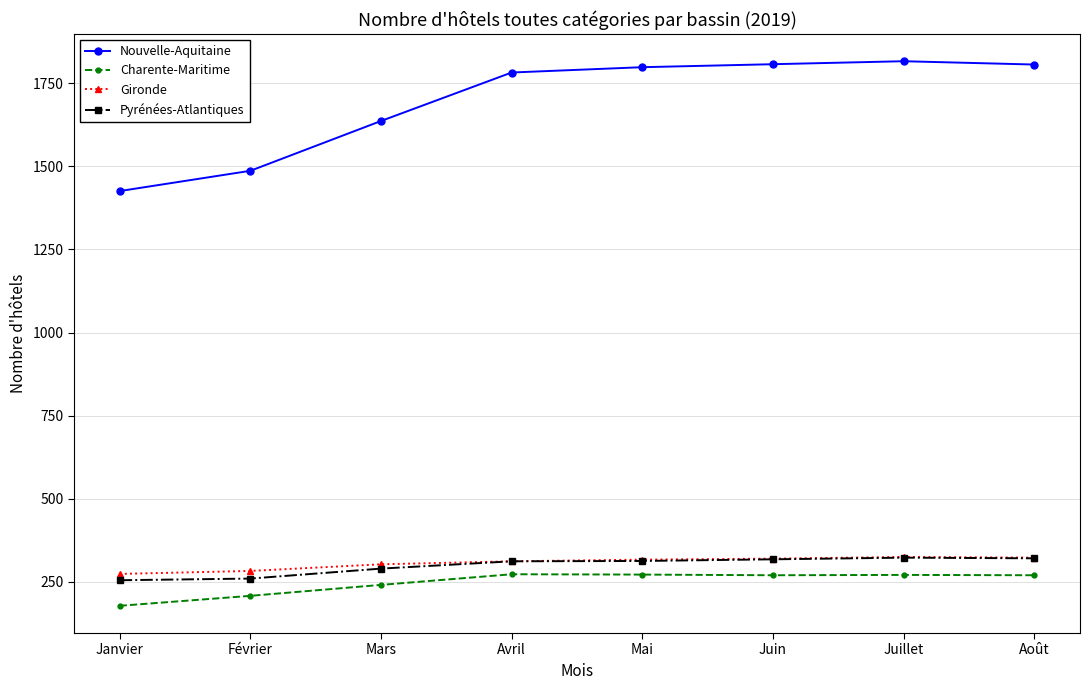

Which series has the largest range (max minus min)?

Nouvelle-Aquitaine